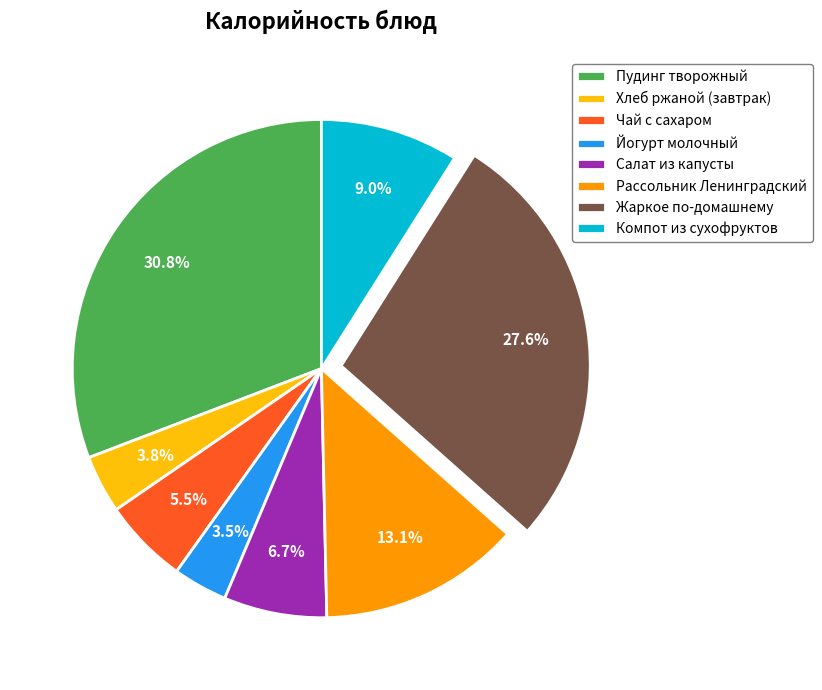

Count the number of slices in the pie.

8